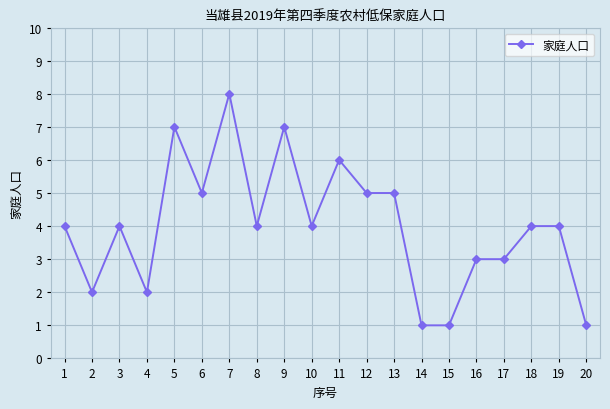

True or false: the data has more than 1 interior local peaks.

True